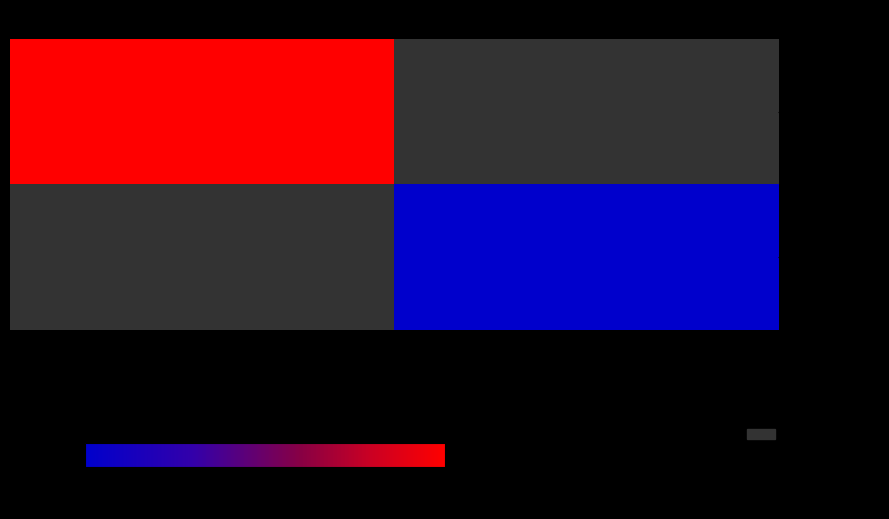

Between dir 1 and dir -1, which is larger?

dir -1